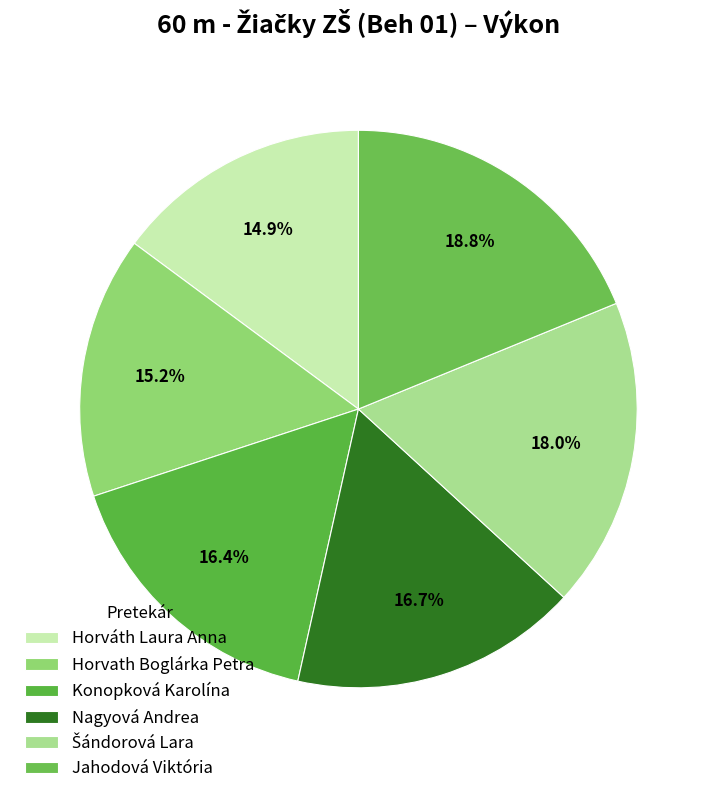

To the nearest percent, what portion does Horváth Laura Anna represent?

15%